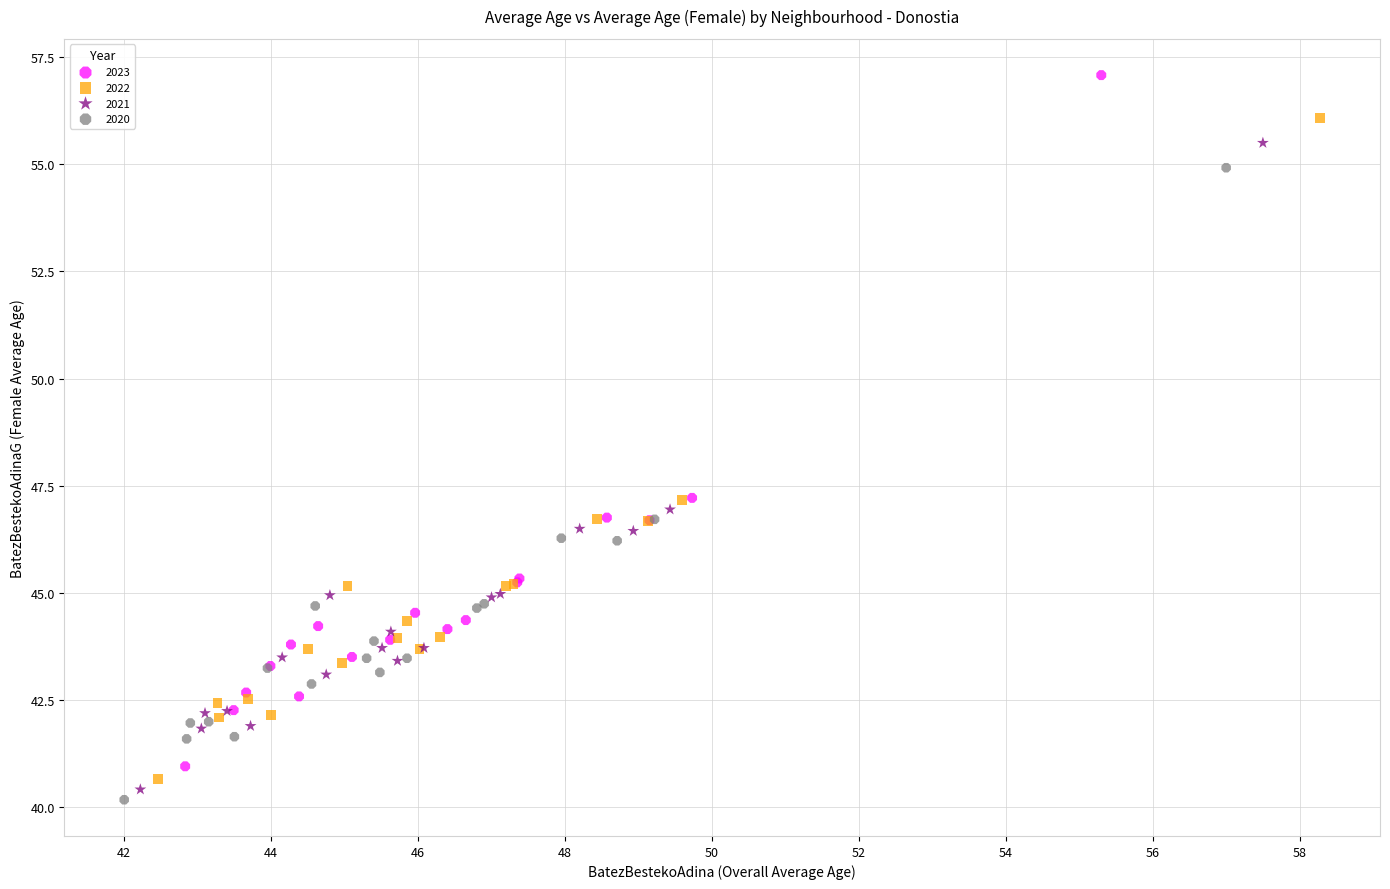

What are all the series names shown in the legend?

2023, 2022, 2021, 2020